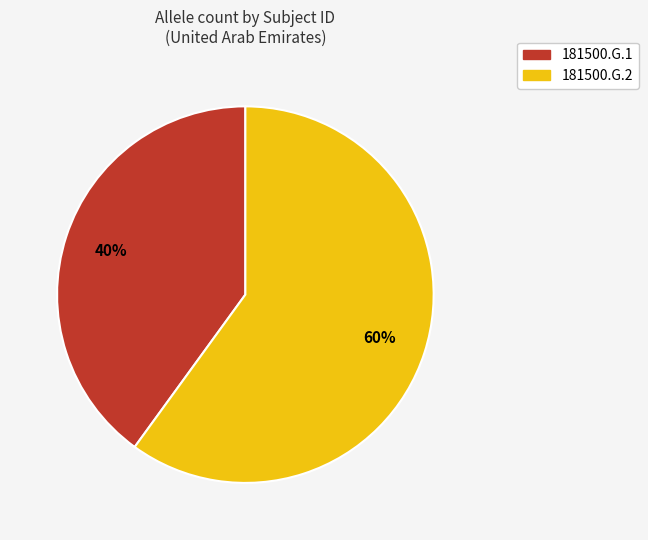

To the nearest percent, what is the difference between the 181500.G.1 and 181500.G.2 slice percentages?

20%